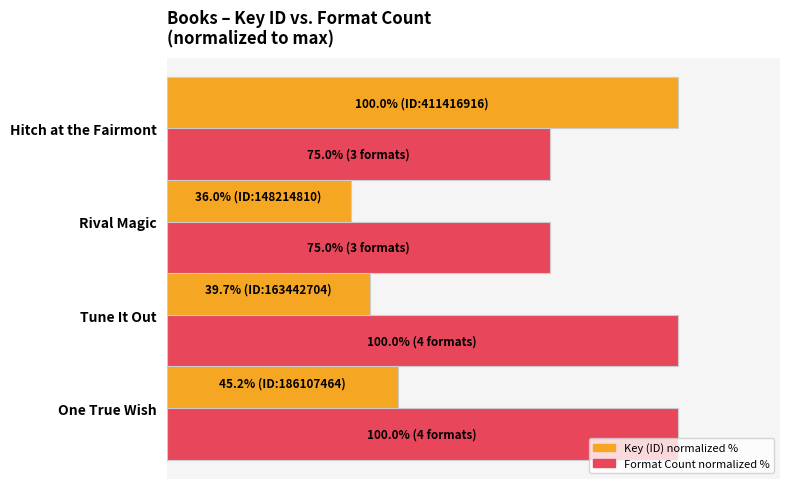

What is the difference between the maximum and minimum values in the Key (ID) normalized % series?

64.0